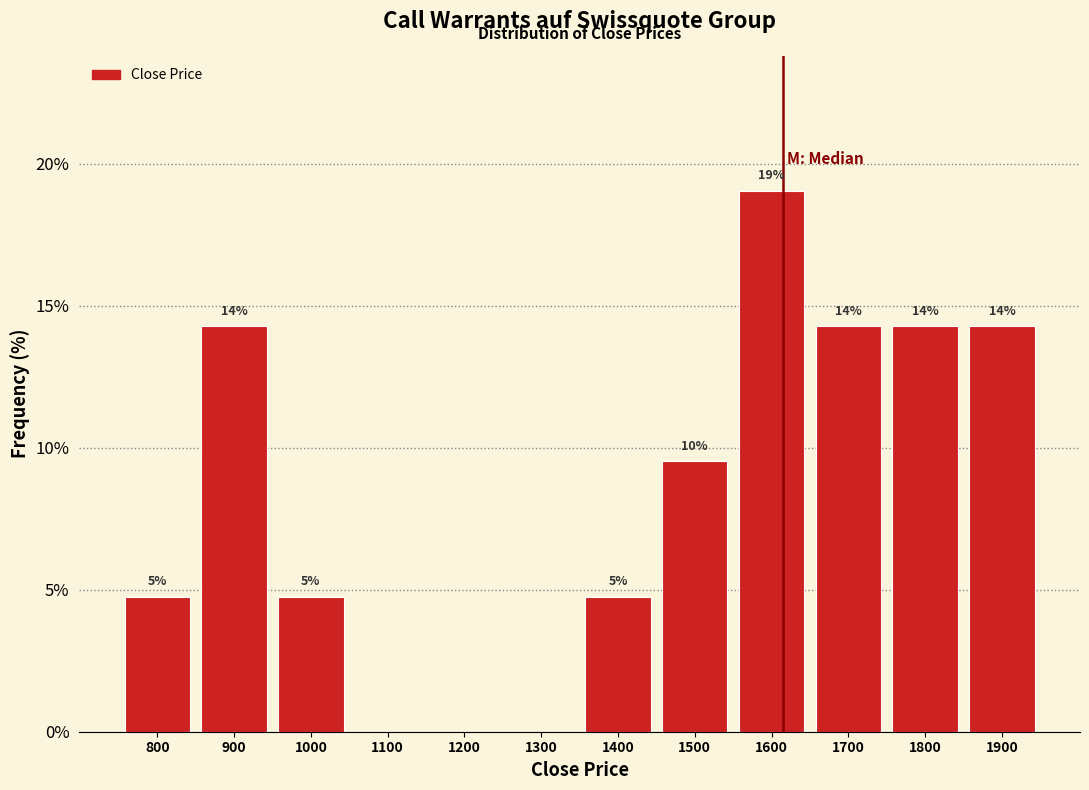

Are the bars horizontal?

No